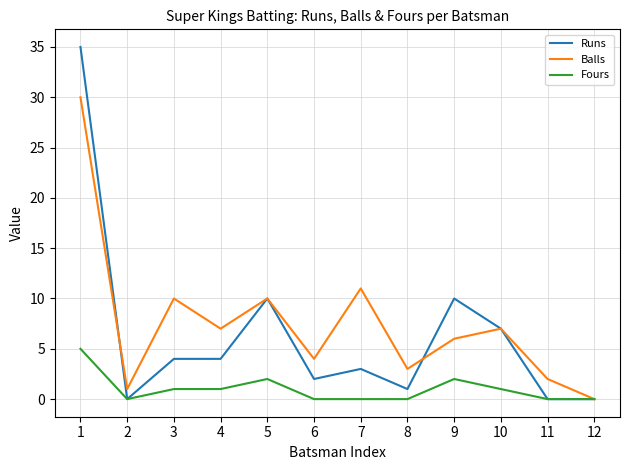

Reading left to right, transcribe all the data shown in this chart.

Runs: 1=35	2=0	3=4	4=4	5=10	6=2	7=3	8=1	9=10	10=7	11=0	12=0
Balls: 1=30	2=1	3=10	4=7	5=10	6=4	7=11	8=3	9=6	10=7	11=2	12=0
Fours: 1=5	2=0	3=1	4=1	5=2	6=0	7=0	8=0	9=2	10=1	11=0	12=0